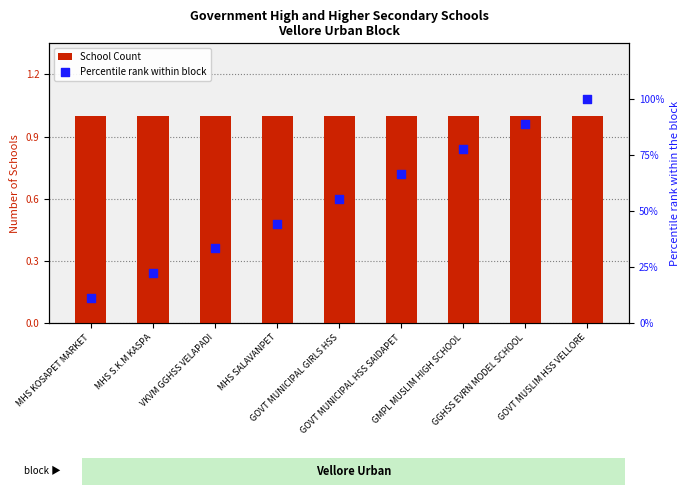

Which series reaches the maximum Y coordinate?

Percentile rank within block